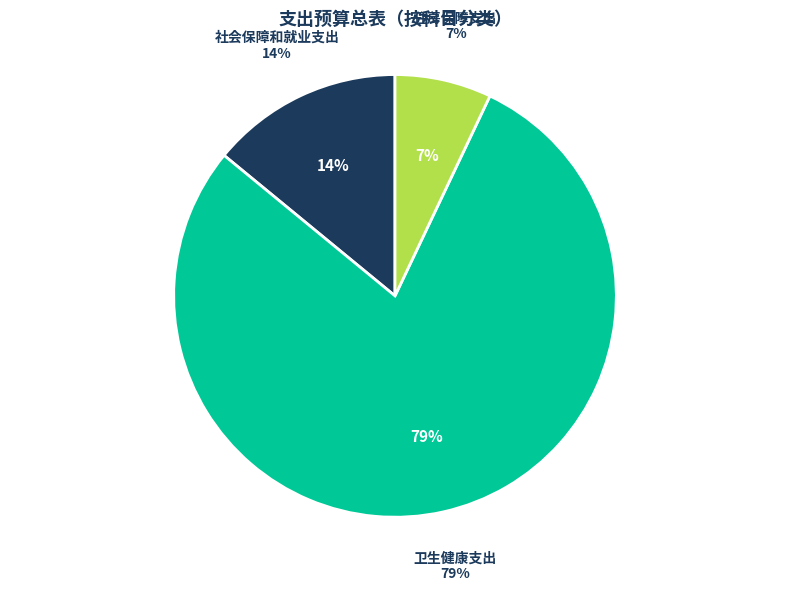

To the nearest percent, what is the combined percentage of 卫生健康支出 and 住房保障支出?

86%